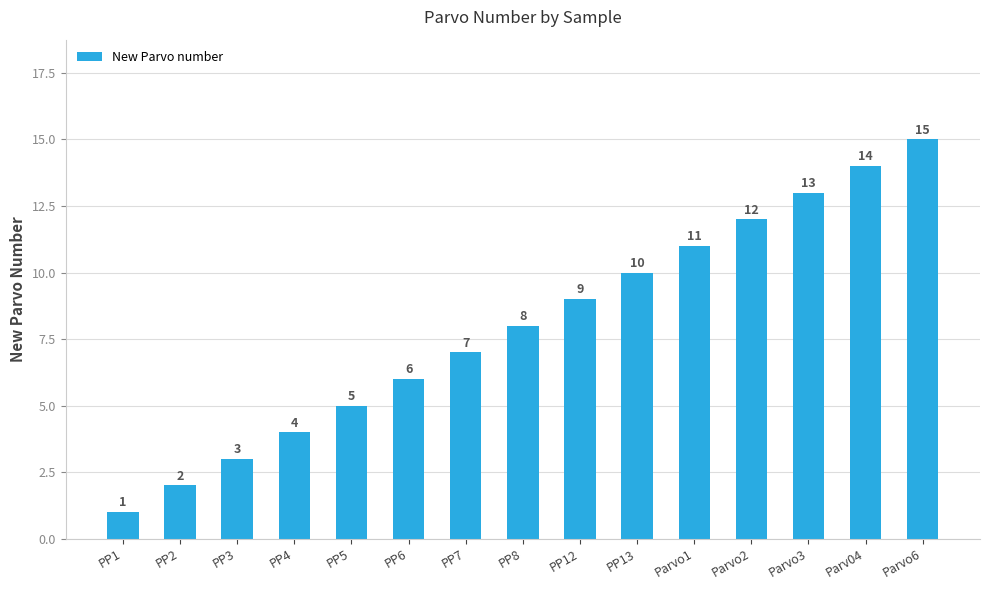

At which label is the value closest to 8?

PP8